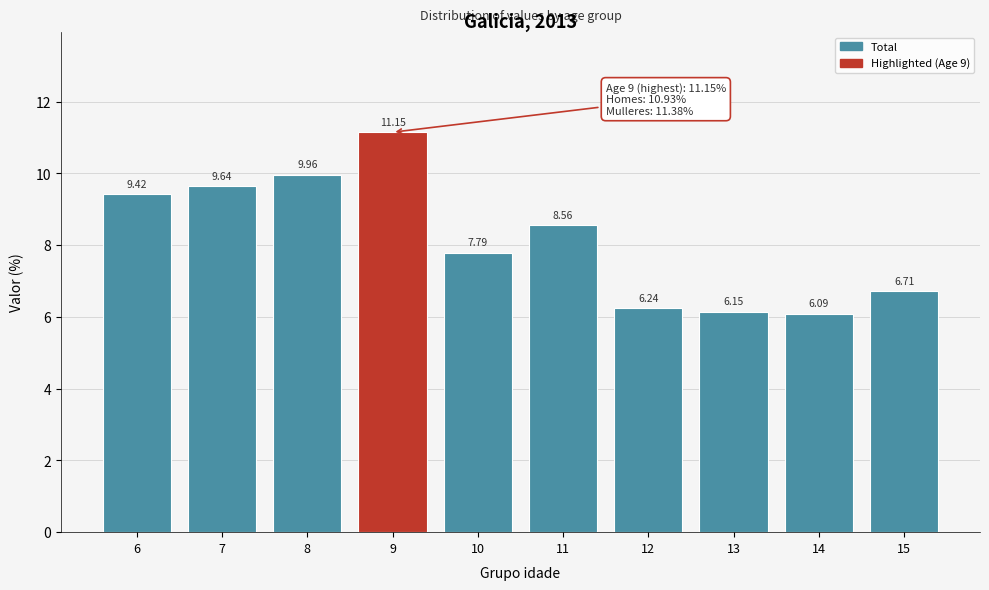

What is the average value?

8.2